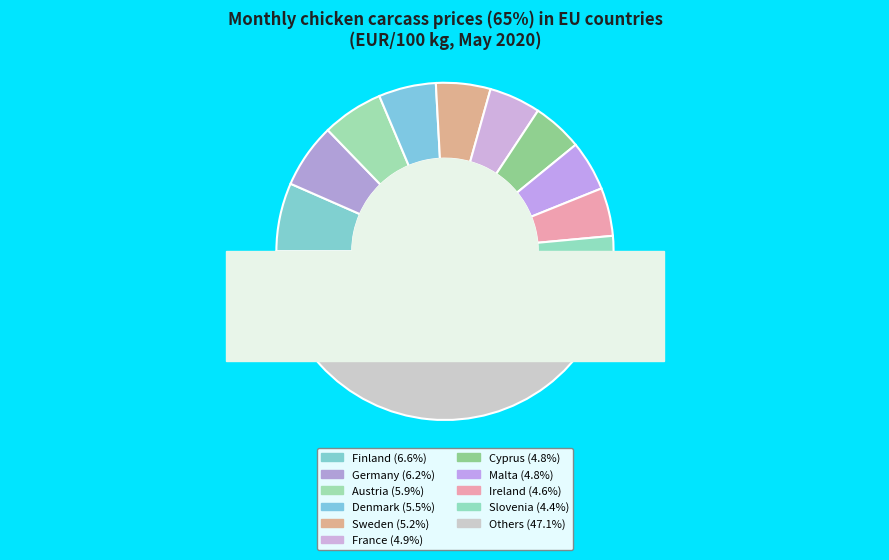

Is there a majority slice in this chart?

No